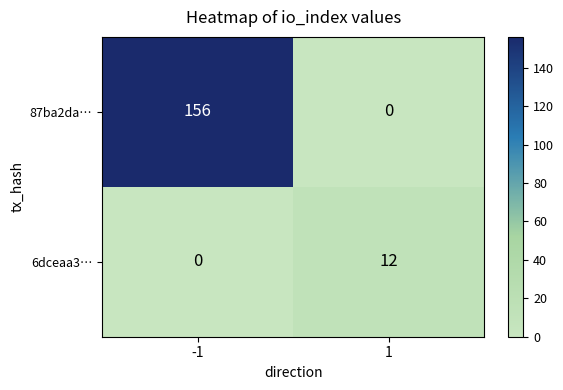

Reading left to right, transcribe all the data shown in this chart.

87ba2da…: -1=156	1=0
6dceaa3…: -1=0	1=12